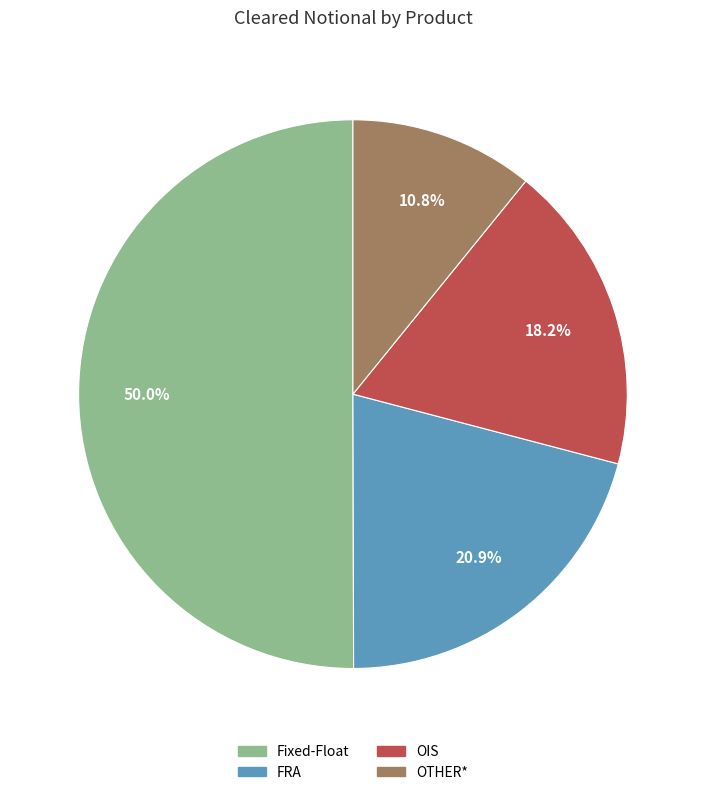

What is the largest slice in the pie chart?

Fixed-Float